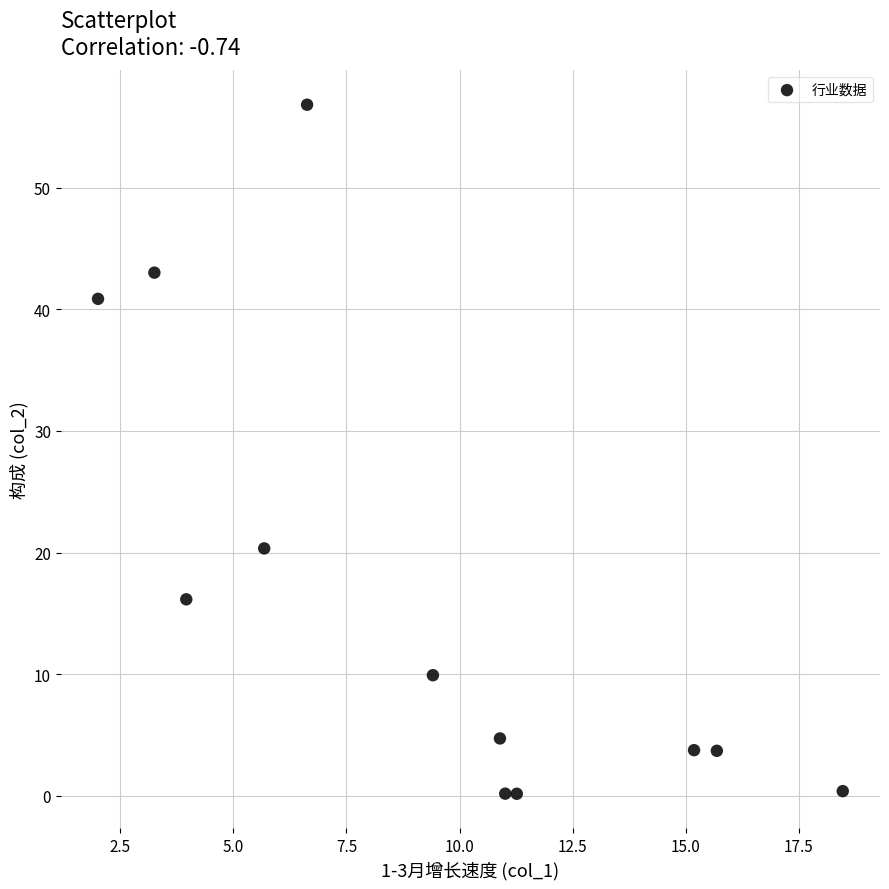

What Y value in the scatter plot is closest to 28?

20.3